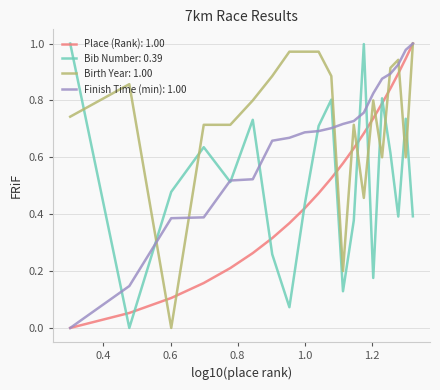

Which series has the largest total across all categories?

Birth Year: 1.00